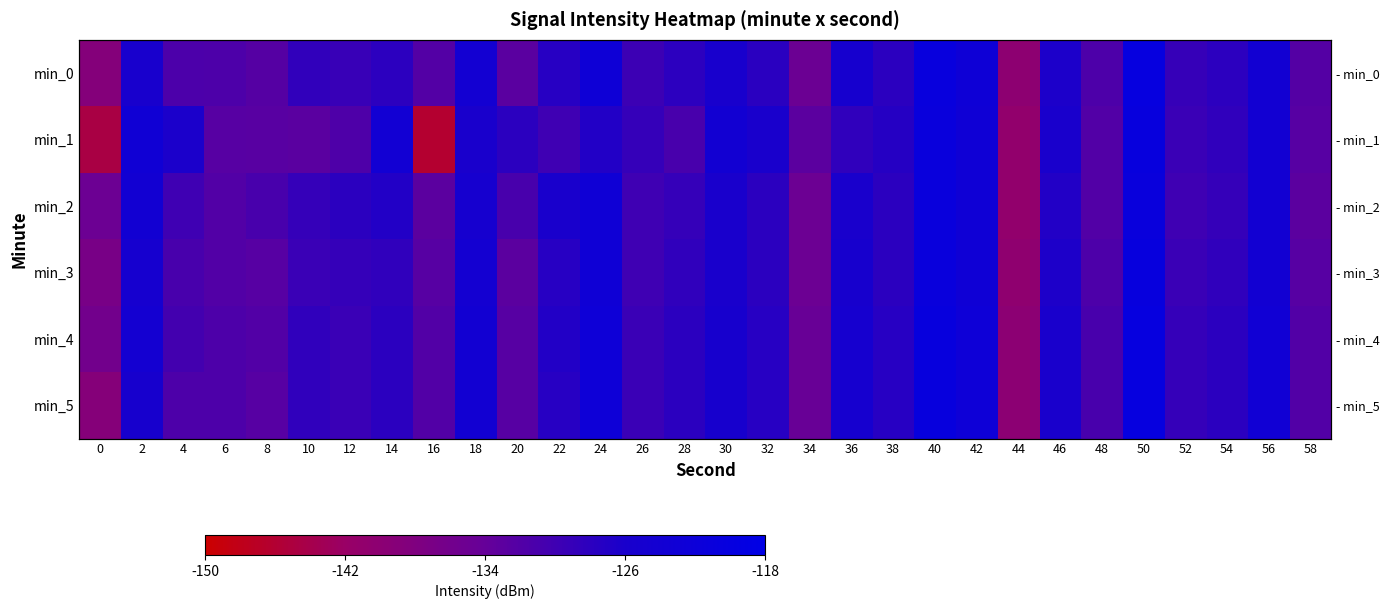

At which category is the sum across all series the highest?

50